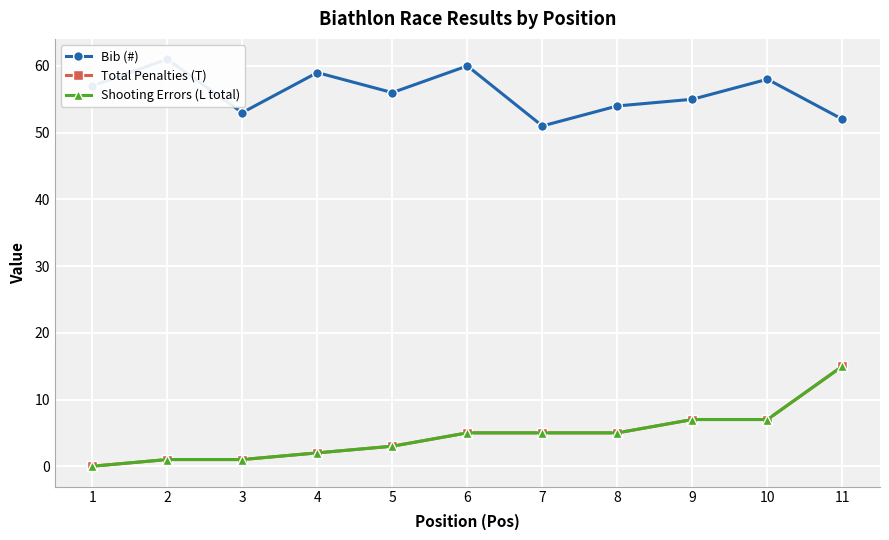

Between 10 and 1, which is larger?

10